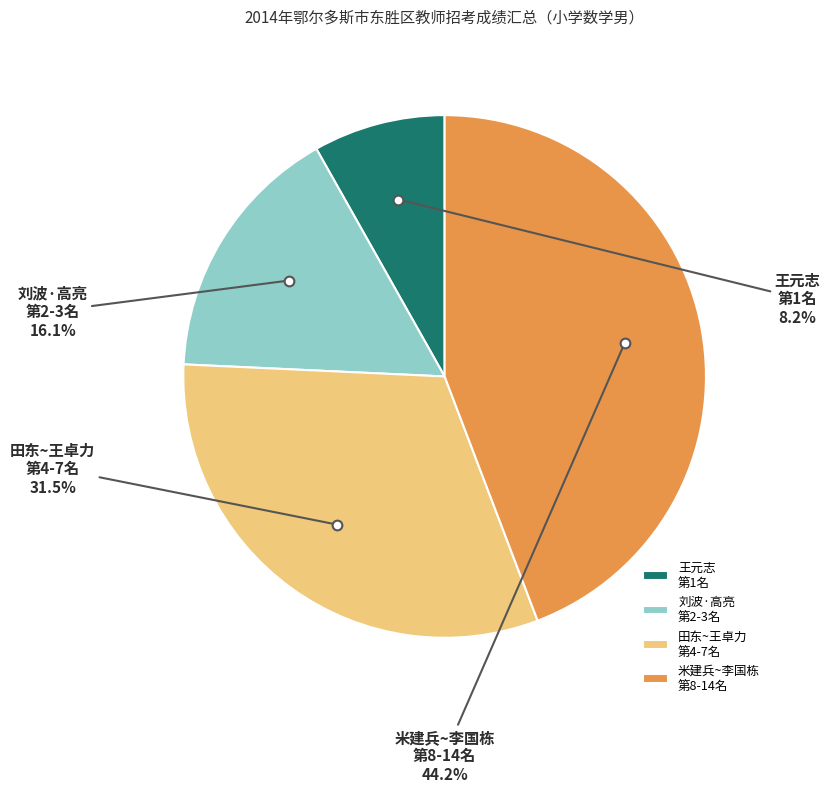

Which category has the smallest portion of the pie?

王元志 第1名